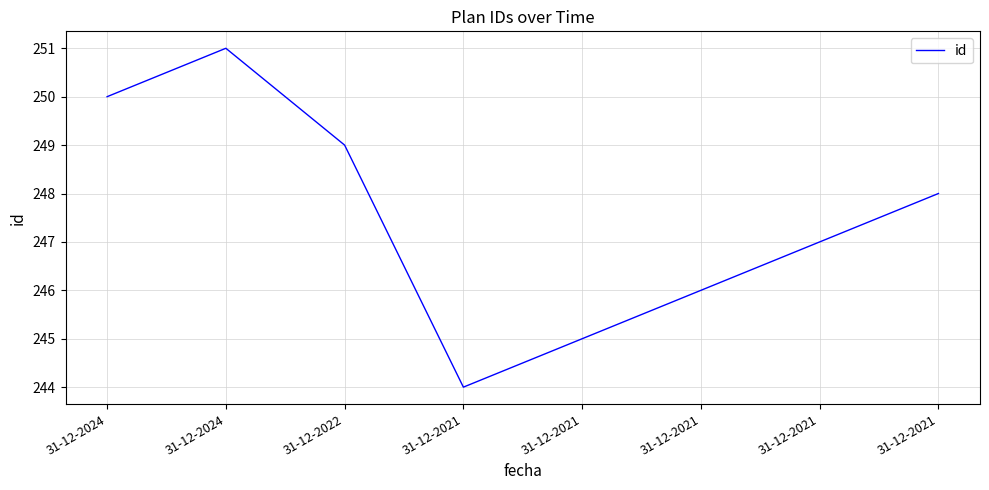

Where is the first local maximum?

31-12-2024